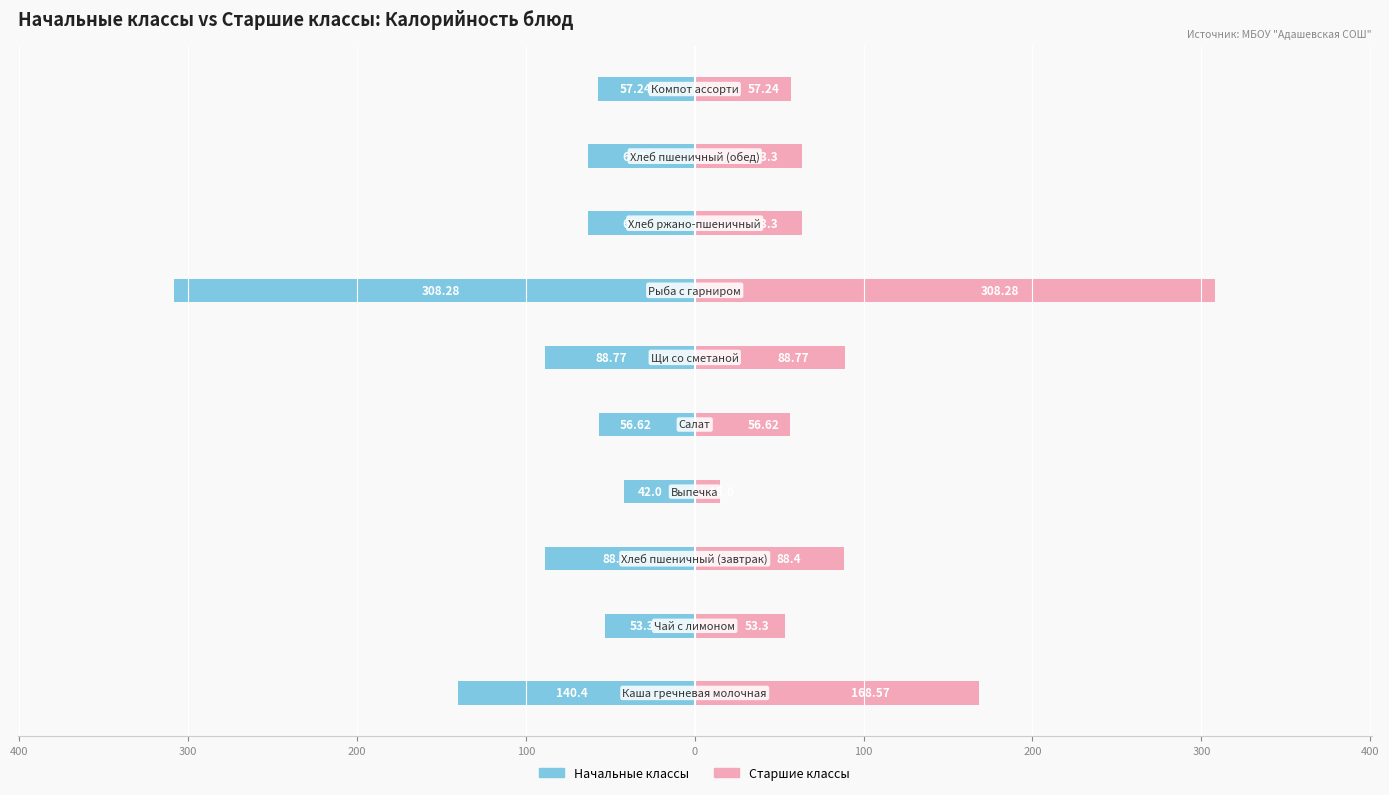

Rank the series at 300 from highest to lowest value.

Старшие классы, Начальные классы